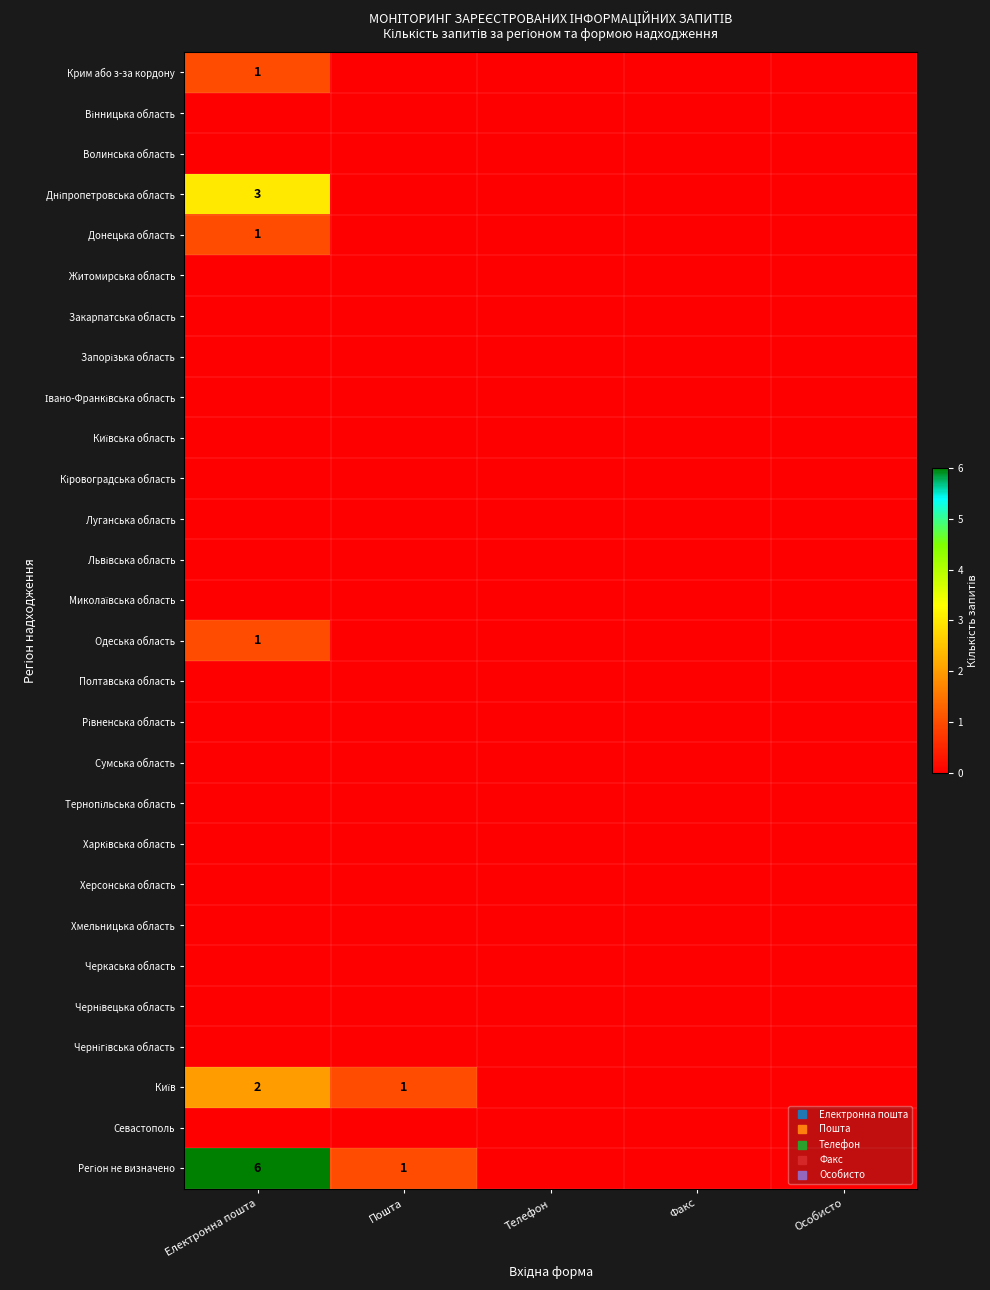

The value of Миколаївська область at Факс is 0. True or false?

True